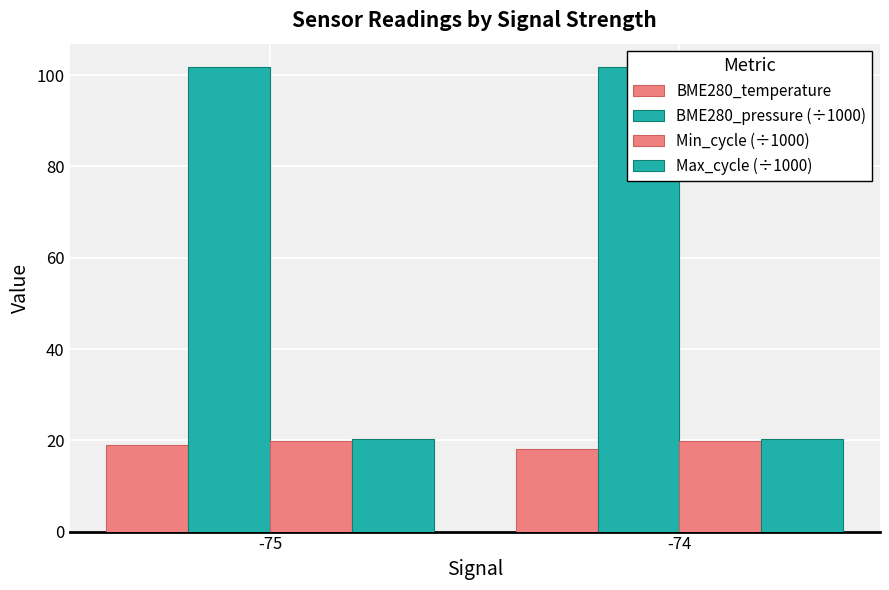

Reading left to right, transcribe all the data shown in this chart.

BME280_temperature: 18.9	18.1
BME280_pressure (÷1000): 101.8	101.8
Min_cycle (÷1000): 19.9	19.9
Max_cycle (÷1000): 20.3	20.3